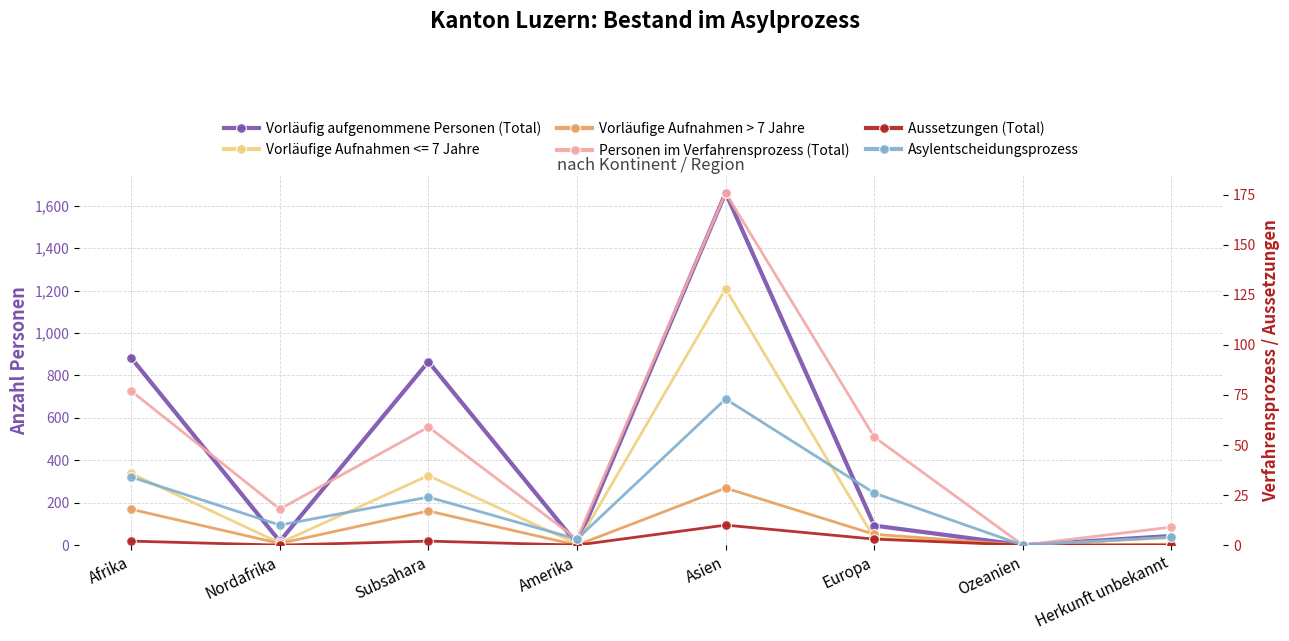

What is the value of the Vorläufige Aufnahmen > 7 Jahre point at the 3rd from the left?

161